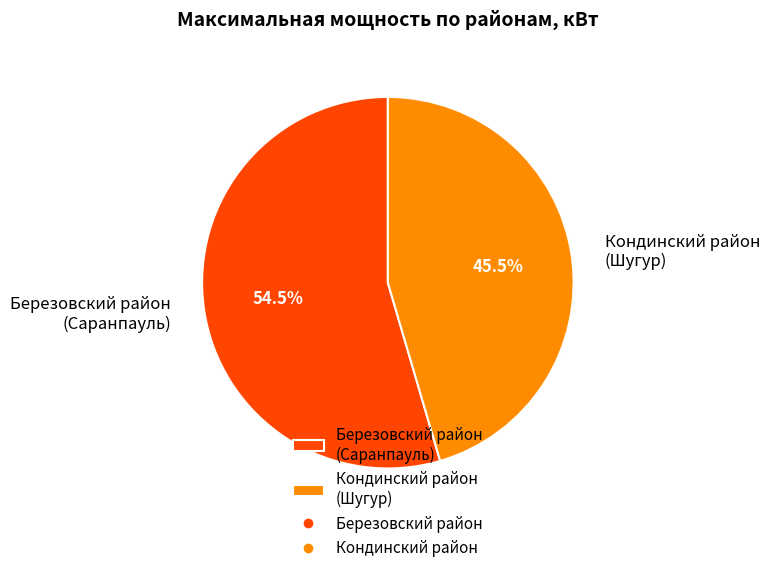

What is the majority slice?

Березовский район (Саранпауль)